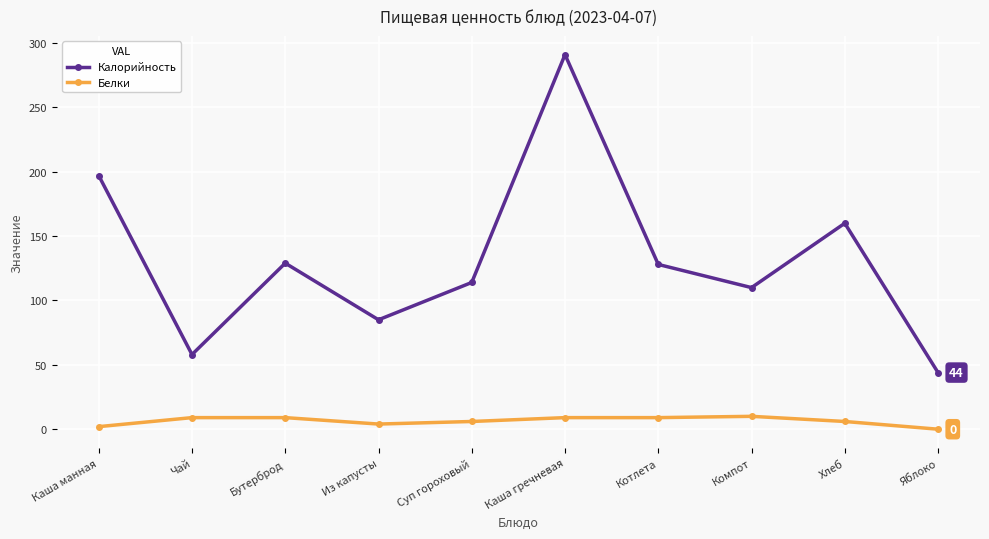

What is the difference between the highest and lowest values at Бутерброд?

120